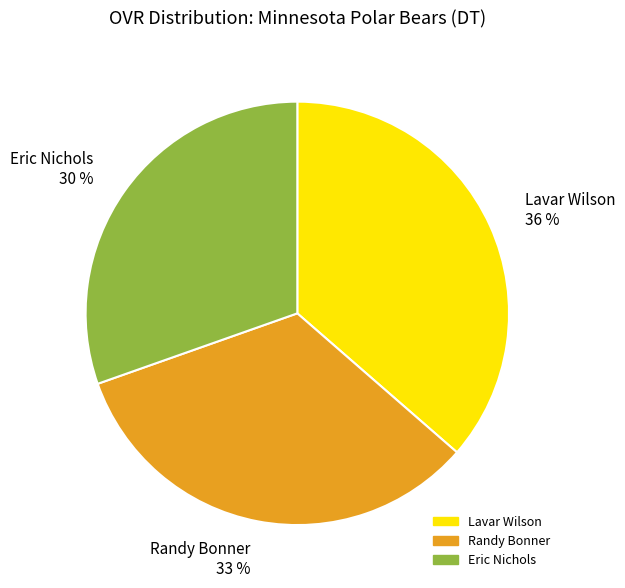

What is the smallest slice in the pie chart?

Eric Nichols